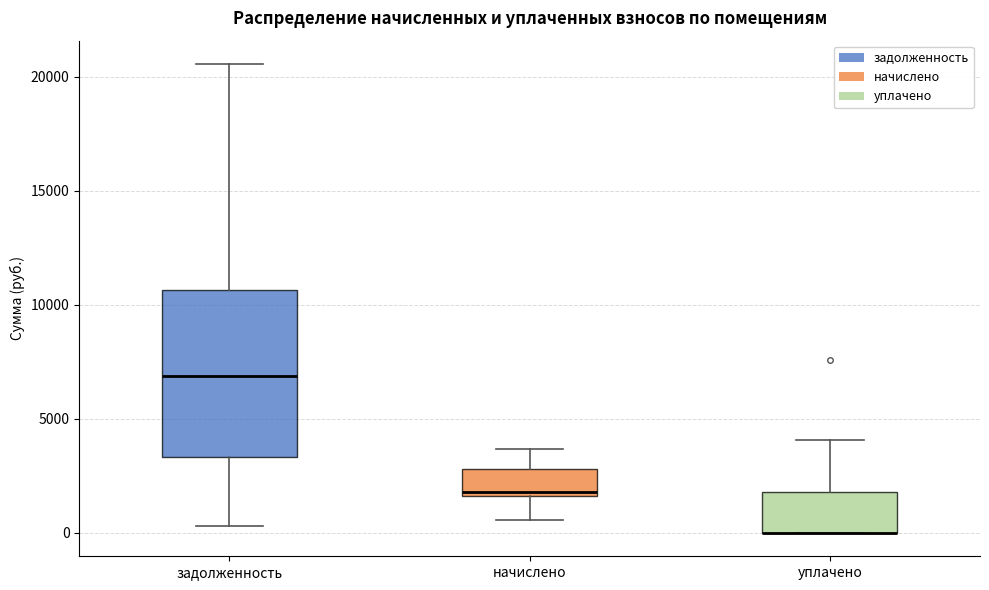

Reading left to right, read every box against the y-axis: the position of its median line, the range the box covers, and the ends of its whiskers. The values are not printed on the chart, so give them approximately, as read against the axis.

задолженность: median 7000, box 3500 to 10500, whiskers 500 to 20500
начислено: median 2000, box 1500 to 3000, whiskers 500 to 3500
уплачено: median 0 (drawn on the box's lower edge), box 0 to 2000, whiskers 0 to 4000